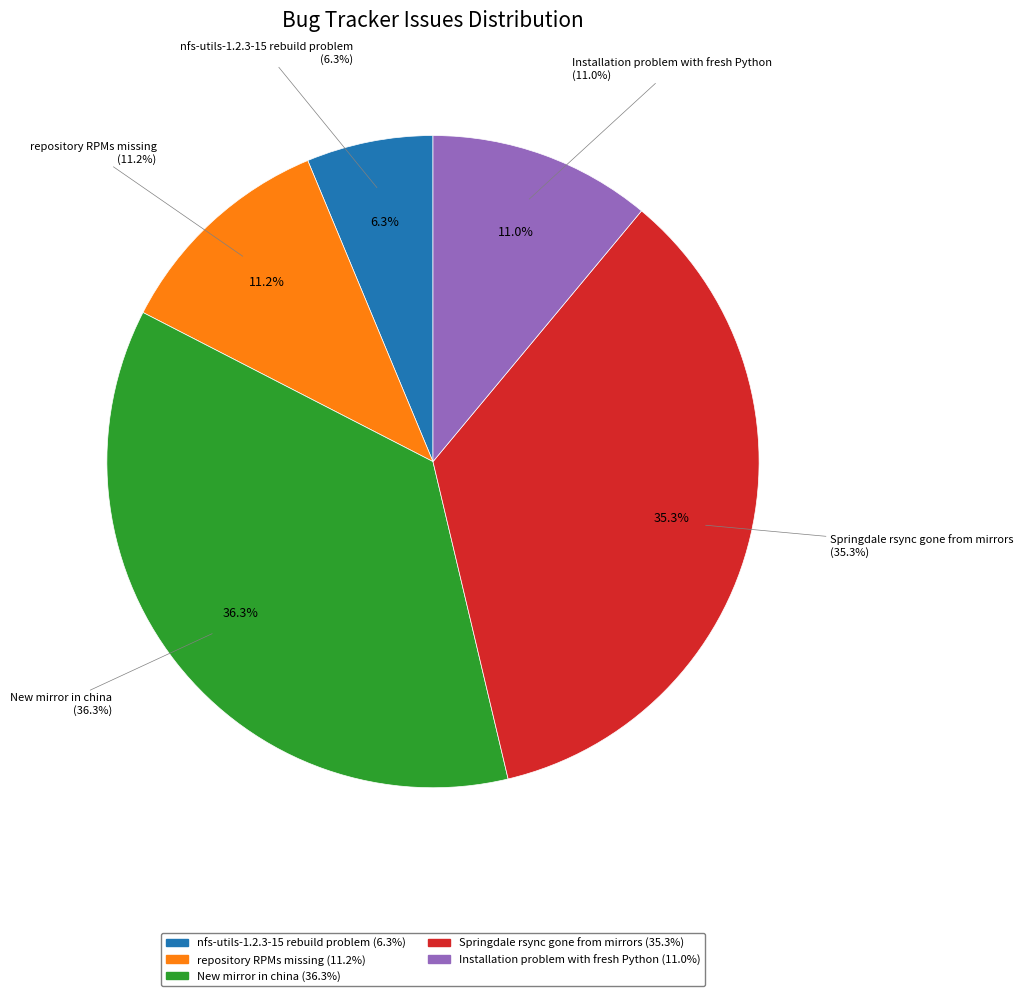

What portion of the pie excludes Installation problem with fresh Python?

89.0%